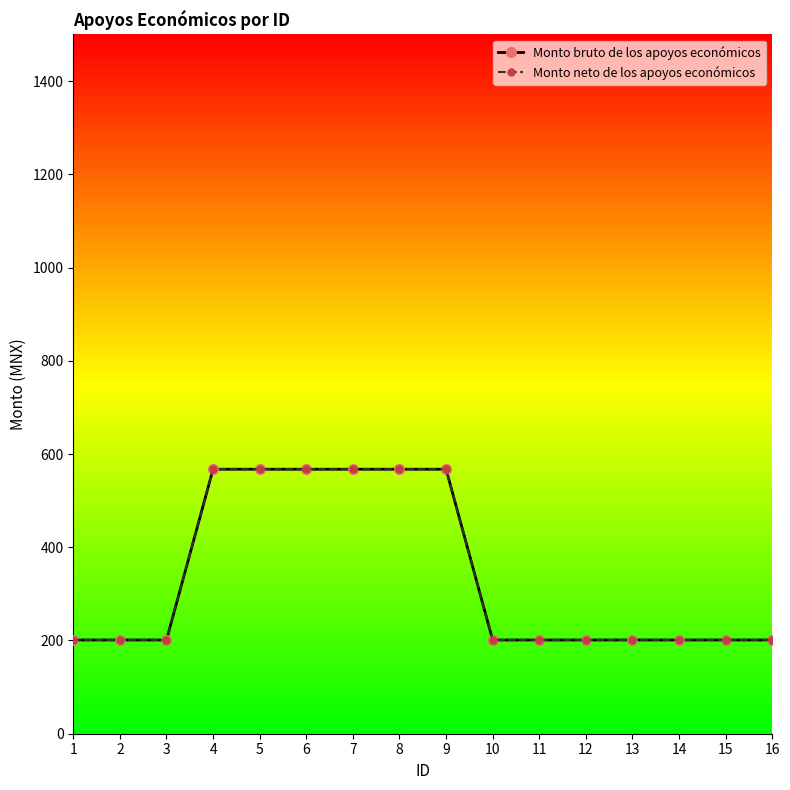

True or false: Monto neto de los apoyos económicos and Monto bruto de los apoyos económicos cross at least once.

False